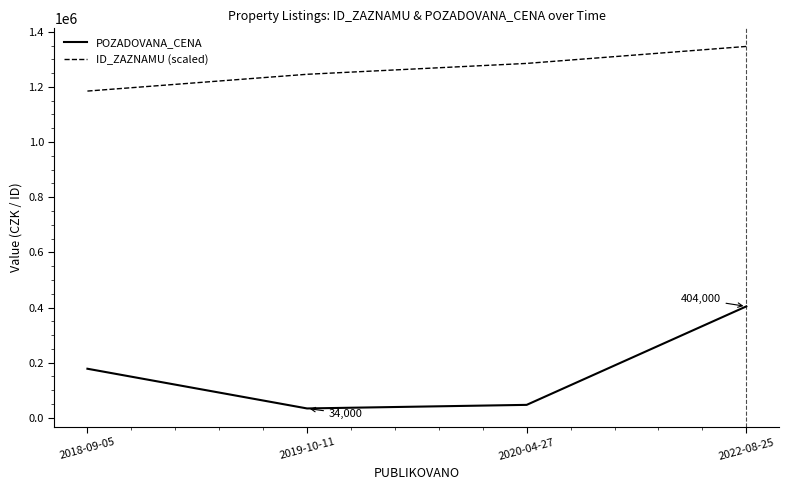

Where is the first local minimum for POZADOVANA_CENA?

2019-10-11